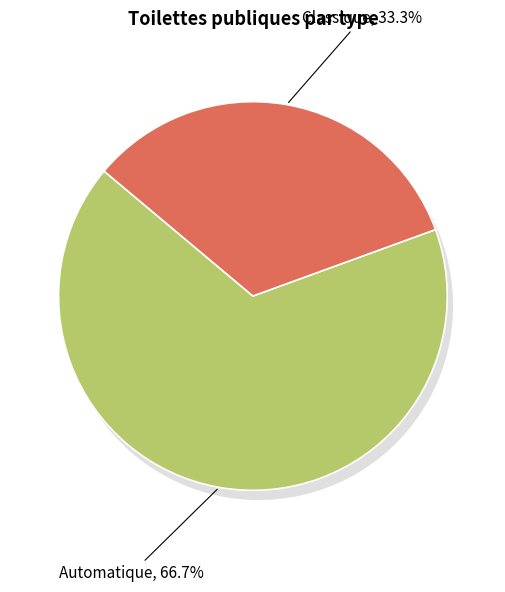

Which slice is the largest?

Automatique